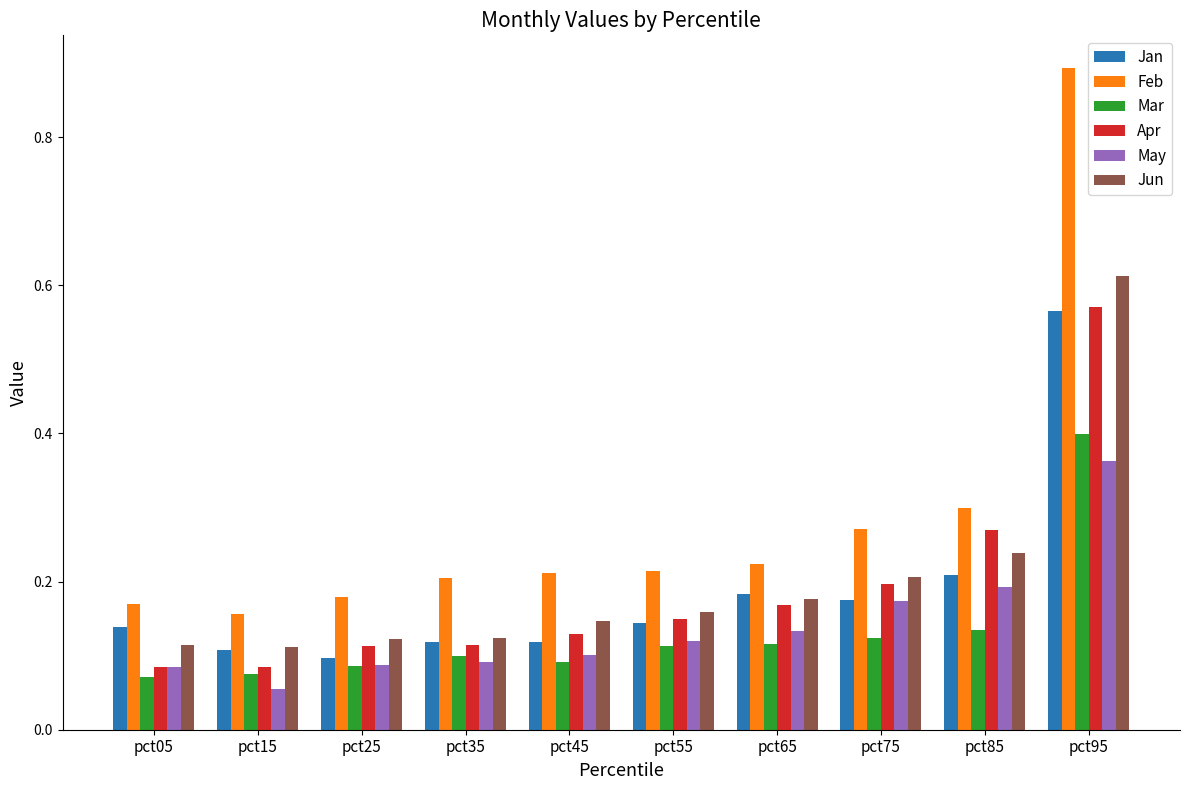

What are all the series names shown in the legend?

Jan, Feb, Mar, Apr, May, Jun